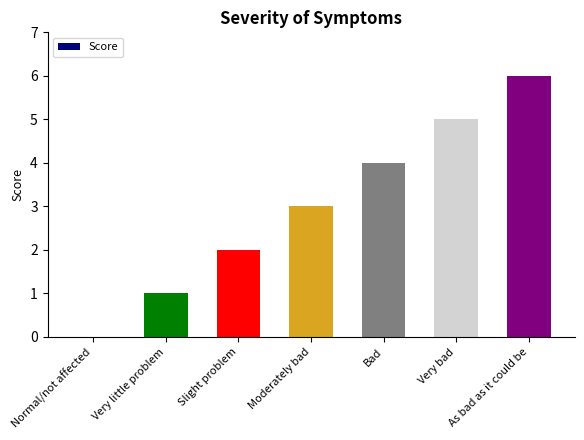

Are the bars horizontal?

No